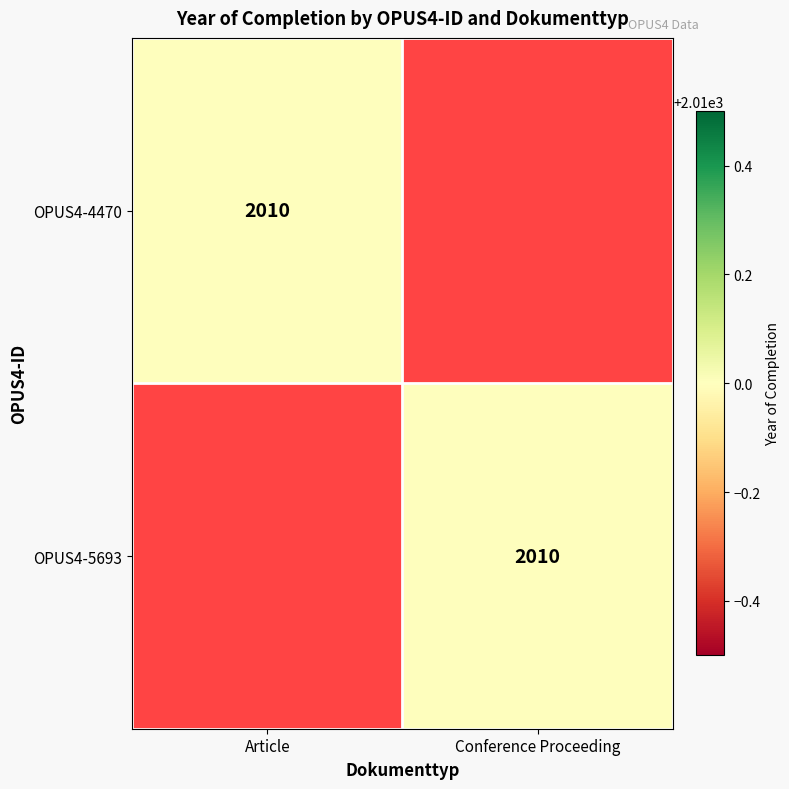

True or false: OPUS4-5693 has a value of 2010 at Conference Proceeding.

True